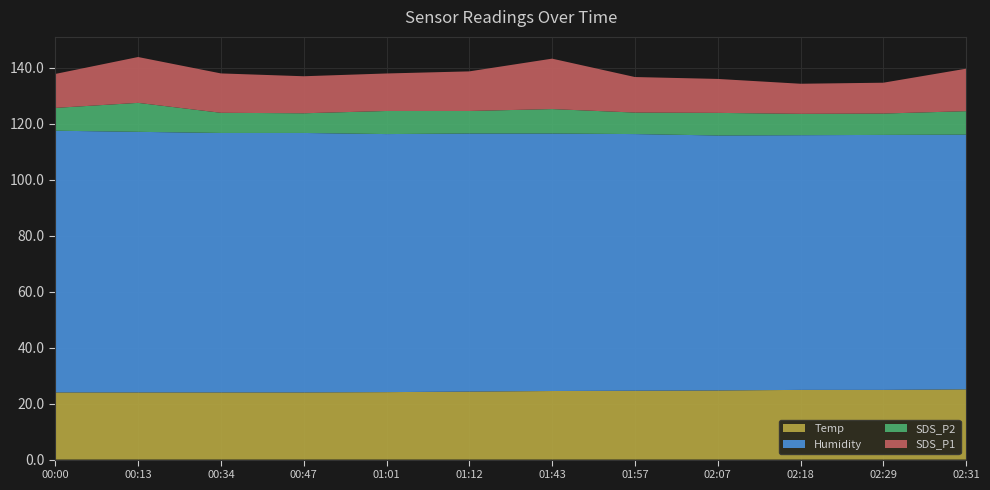

Reading left to right, transcribe all the data shown in this chart.

Temp: 00:00=24.0	00:13=24.0	00:34=24.0	00:47=24.0	01:01=24.1	01:12=24.3	01:43=24.5	01:57=24.6	02:07=24.7	02:18=24.9	02:29=24.9	02:31=25.1
Humidity: 00:00=93.5	00:13=93.1	00:34=92.7	00:47=92.7	01:01=92.2	01:12=92.2	01:43=92.0	01:57=91.7	02:07=91.1	02:18=91.0	02:29=91.1	02:31=91.0
SDS_P2: 00:00=8.2	00:13=10.3	00:34=7.2	00:47=7.0	01:01=8.2	01:12=8.1	01:43=8.7	01:57=7.7	02:07=8.1	02:18=7.6	02:29=7.6	02:31=8.4
SDS_P1: 00:00=12.1	00:13=16.4	00:34=14.1	00:47=13.2	01:01=13.4	01:12=14.2	01:43=18.0	01:57=12.7	02:07=12.1	02:18=10.8	02:29=11.0	02:31=15.2